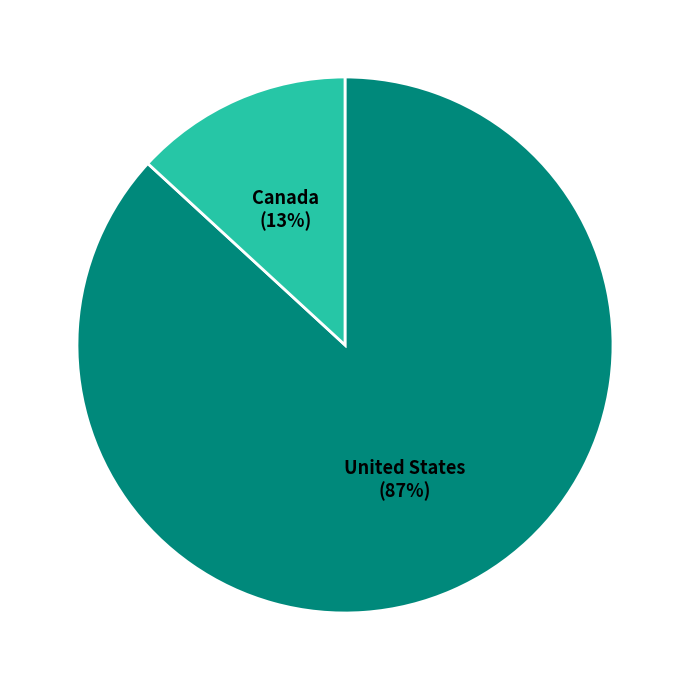

The Canada slice represents 13% of the pie. True or false?

True